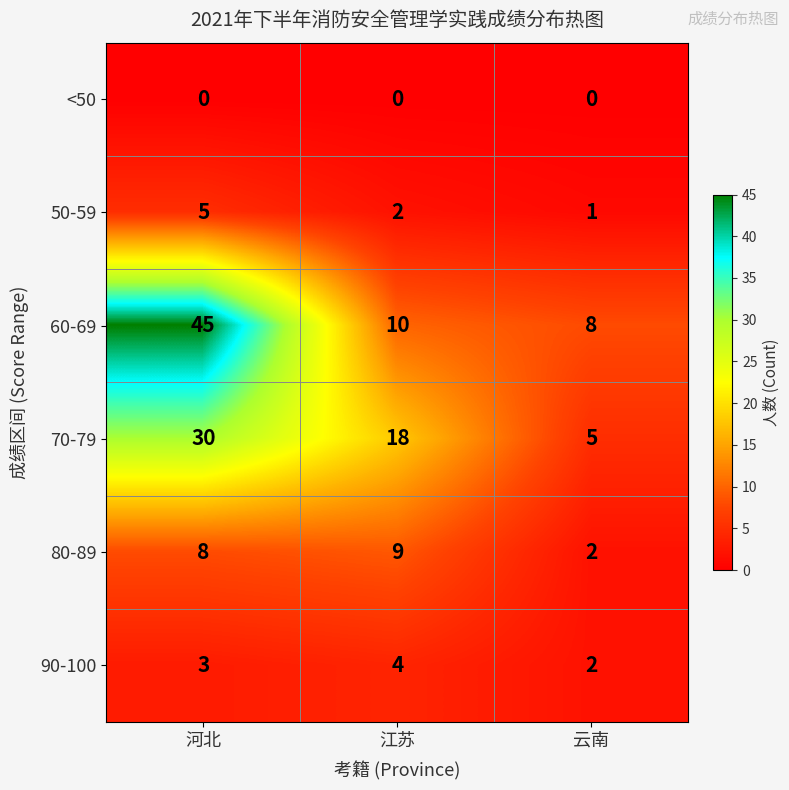

The 80-89 series shows 8 at 河北. True or false?

True